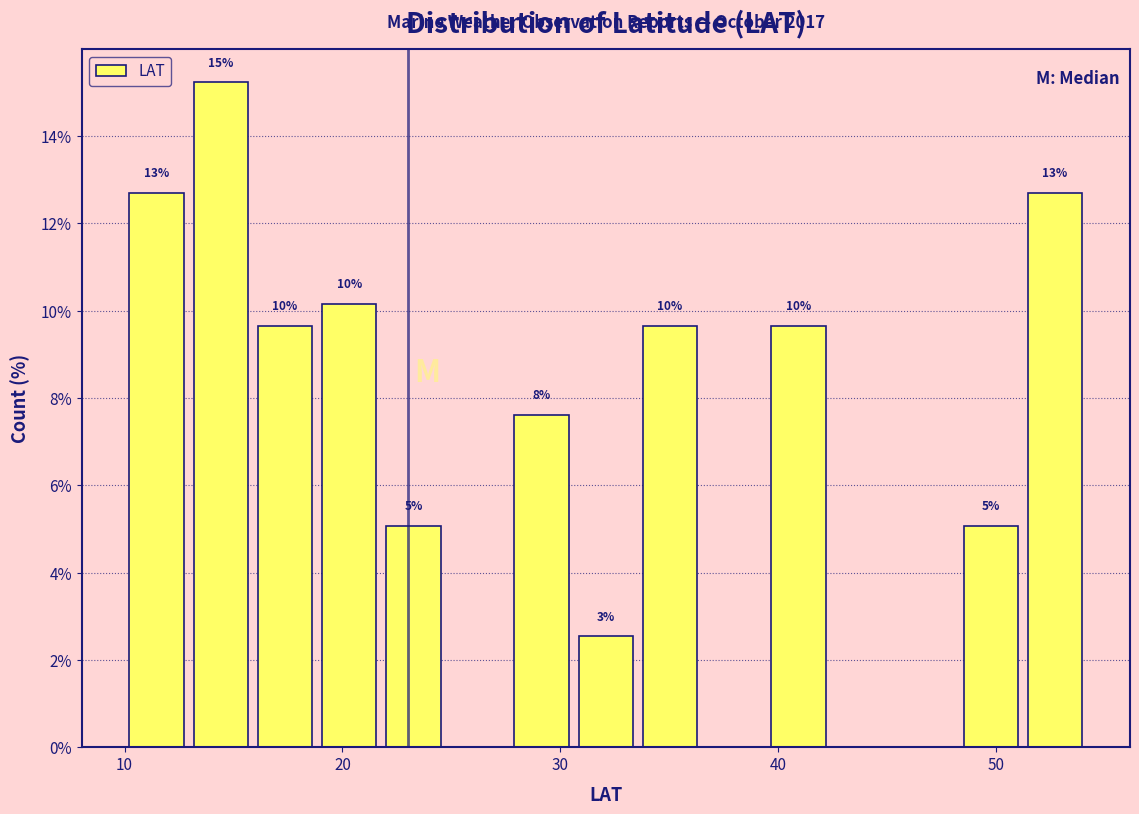

Around what value on the x-axis is the tallest bar? Give the approximate position of its centre, as read against the axis.

14